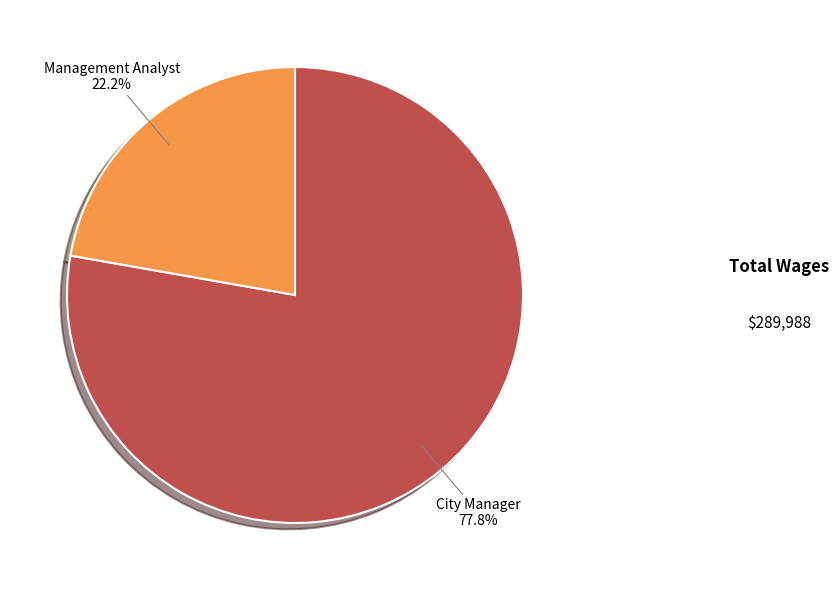

Which has a higher value, City Manager or Management Analyst?

City Manager